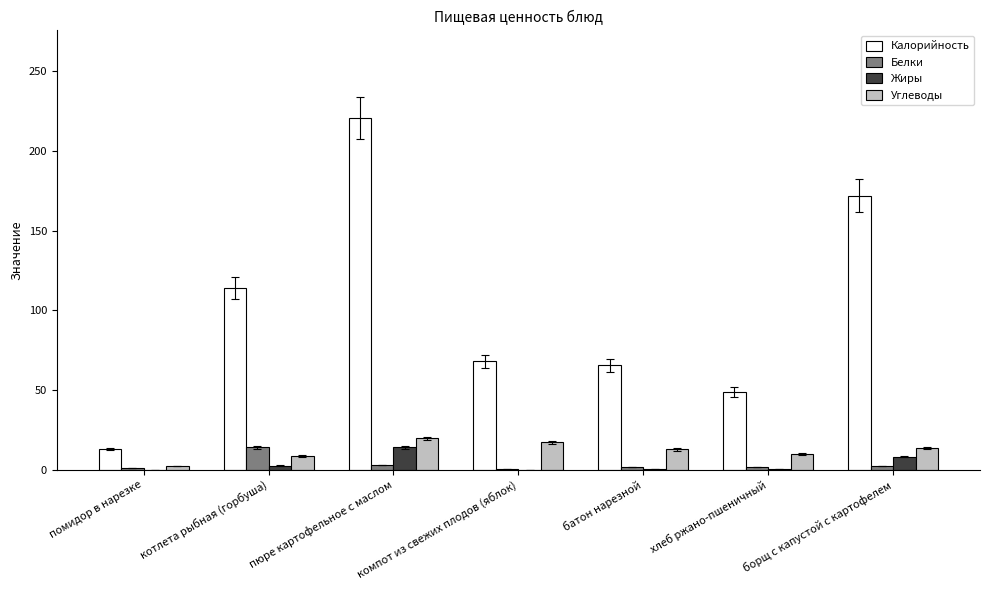

Which series has the largest range (max minus min)?

Калорийность